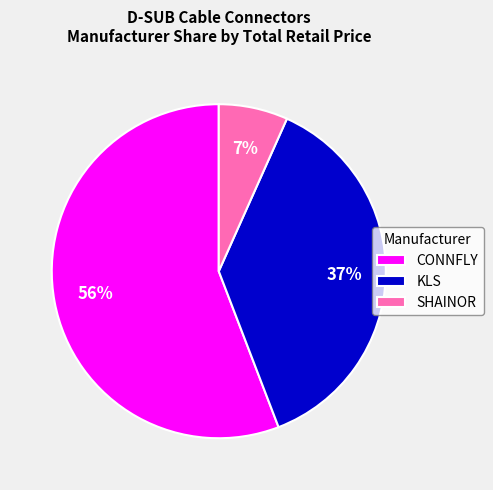

Which category has the smallest portion of the pie?

SHAINOR